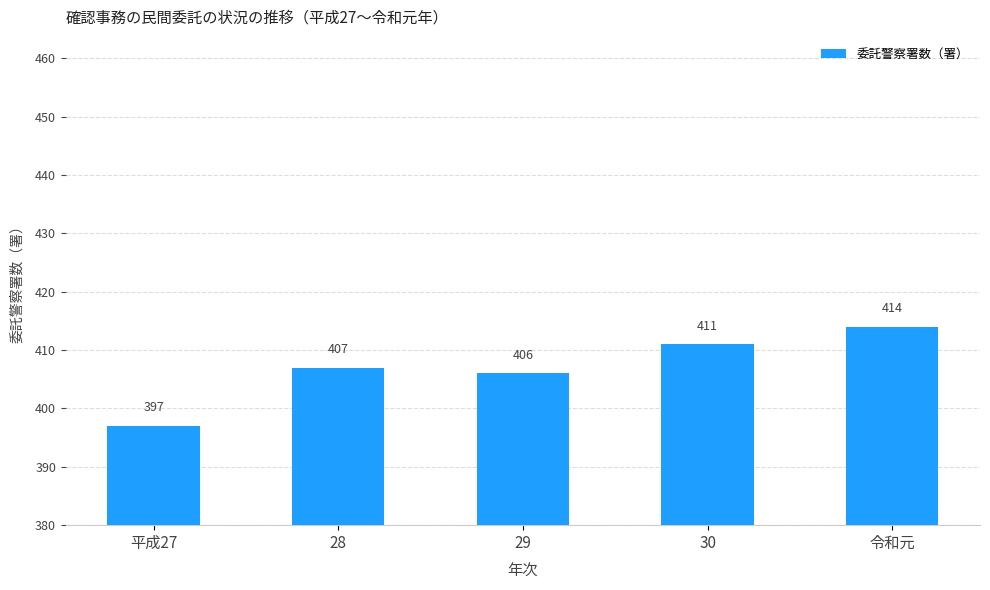

How many categories are shown in the chart?

5